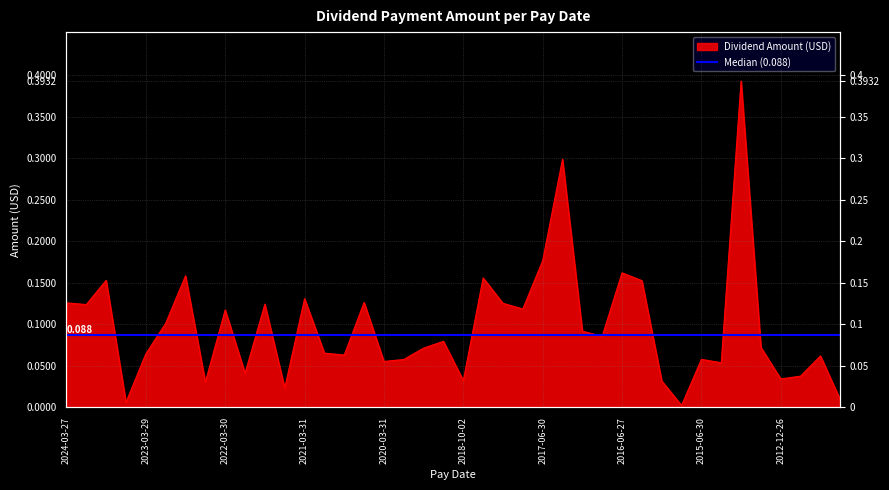

What is the label of the 34th point from the left?

2014-09-30